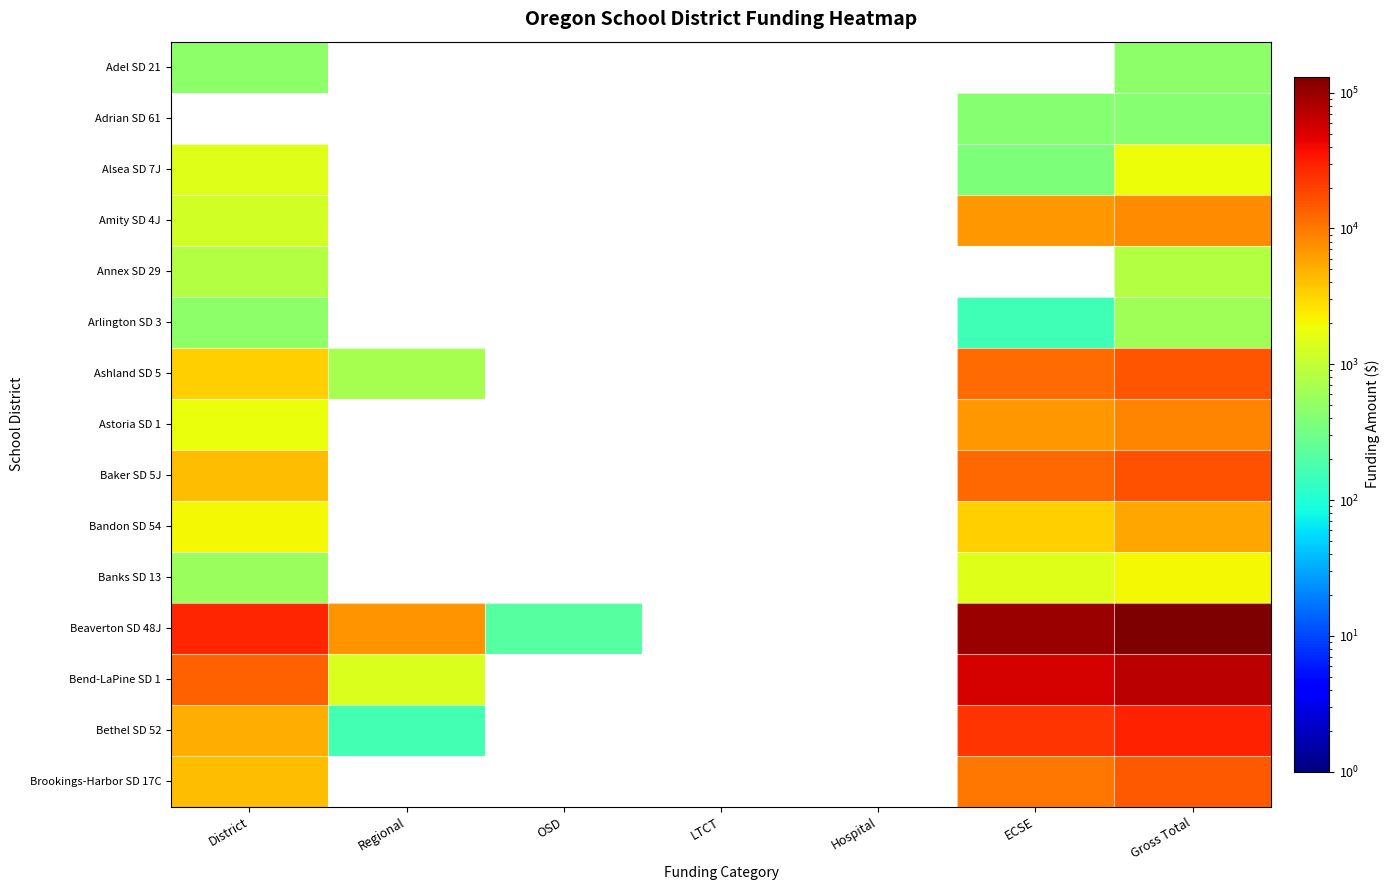

Which series has the largest range (max minus min)?

Beaverton SD 48J